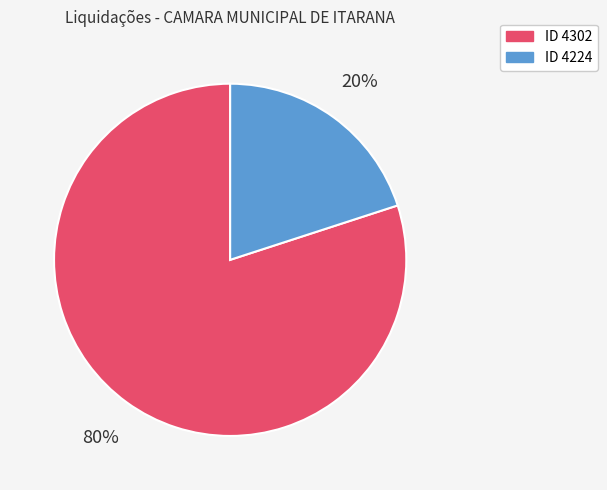

Is there any slice that represents more than half of the pie?

Yes